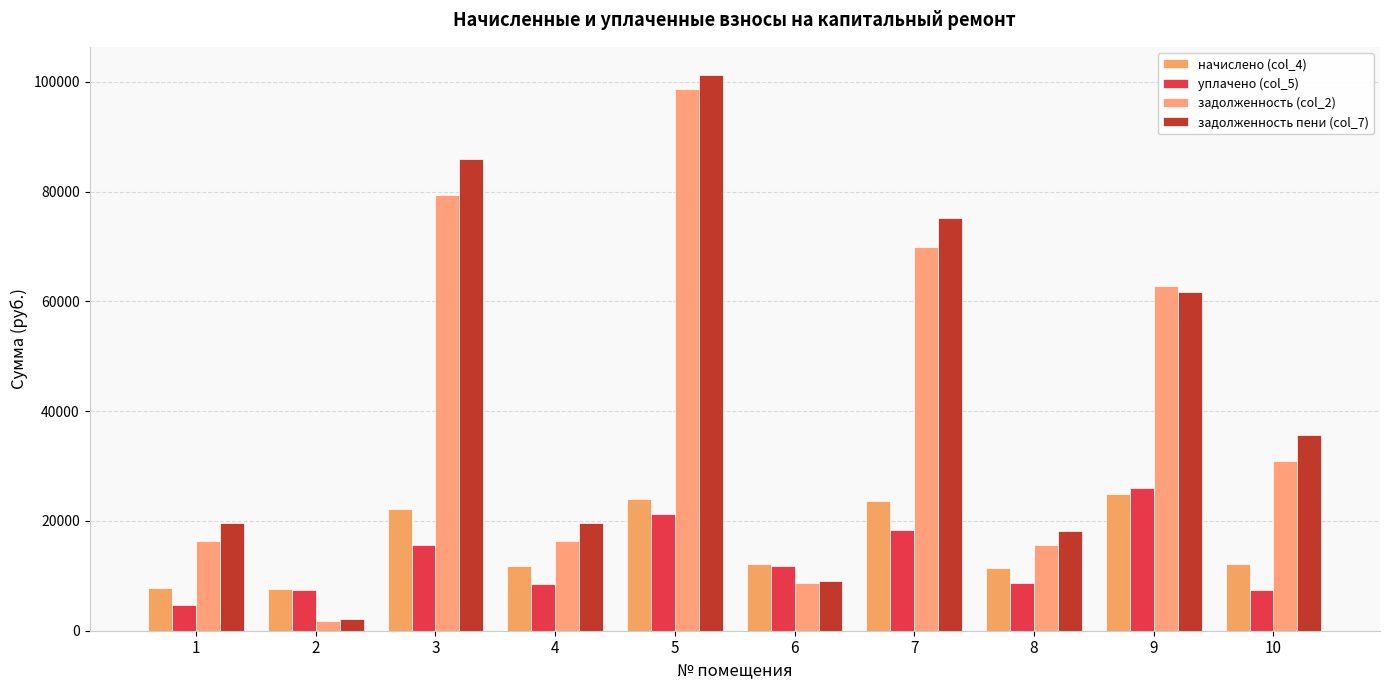

Is it true that уплачено (col_5) equals 2787.6 at 6?

False